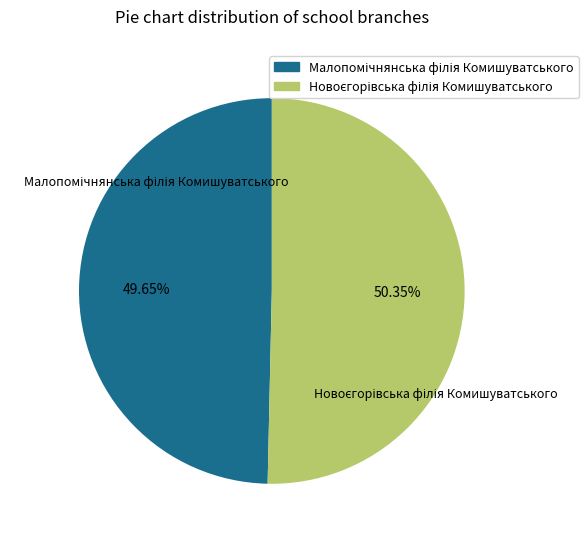

Is there any slice that represents more than half of the pie?

Yes